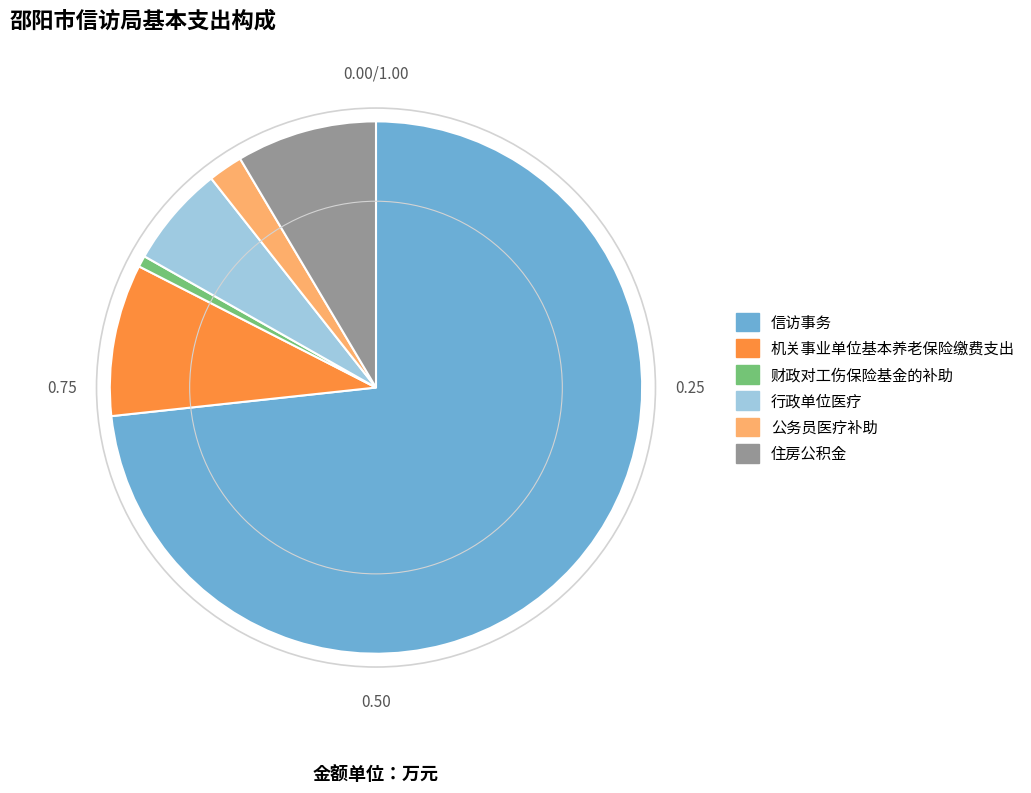

Which slice is the largest?

信访事务